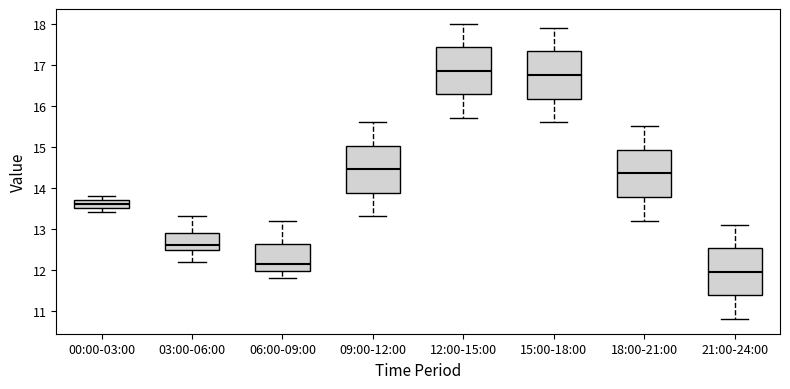

Reading left to right, transcribe this box plot: for each box, give where its median line is, the range the box spans, and where its two whiskers end, as read against the y-axis. The values are not printed on the chart, so give them approximately, as read against the axis.

00:00-03:00: median 13.6, box 13.5 to 13.7, whiskers 13.4 to 13.8
03:00-06:00: median 12.6, box 12.5 to 12.9, whiskers 12.2 to 13.3
06:00-09:00: median 12.2, box 12.0 to 12.6, whiskers 11.8 to 13.2
09:00-12:00: median 14.5, box 13.9 to 15.0, whiskers 13.3 to 15.6
12:00-15:00: median 16.9, box 16.3 to 17.4, whiskers 15.7 to 18.0
15:00-18:00: median 16.8, box 16.2 to 17.3, whiskers 15.6 to 17.9
18:00-21:00: median 14.4, box 13.8 to 14.9, whiskers 13.2 to 15.5
21:00-24:00: median 12.0, box 11.4 to 12.5, whiskers 10.8 to 13.1